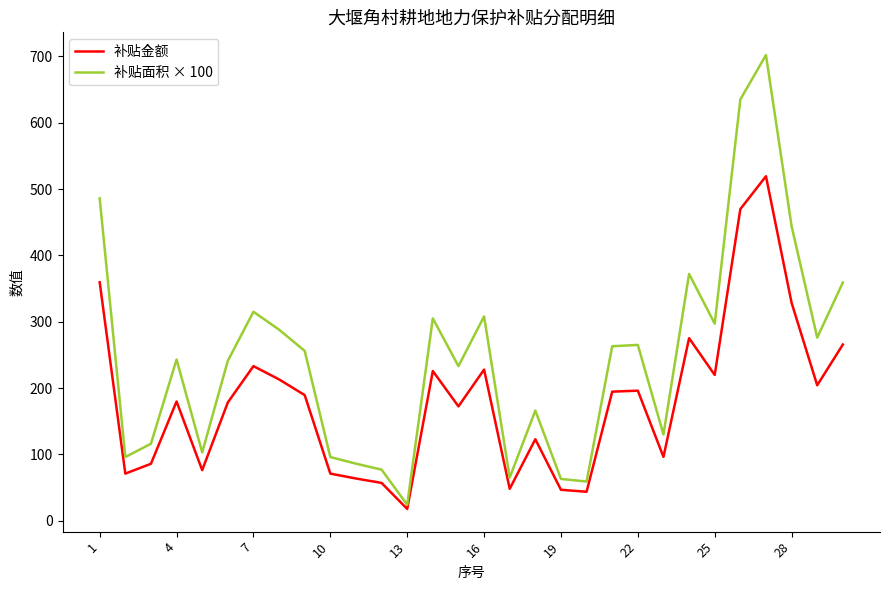

What is the minimum value shown in the chart?

17.8